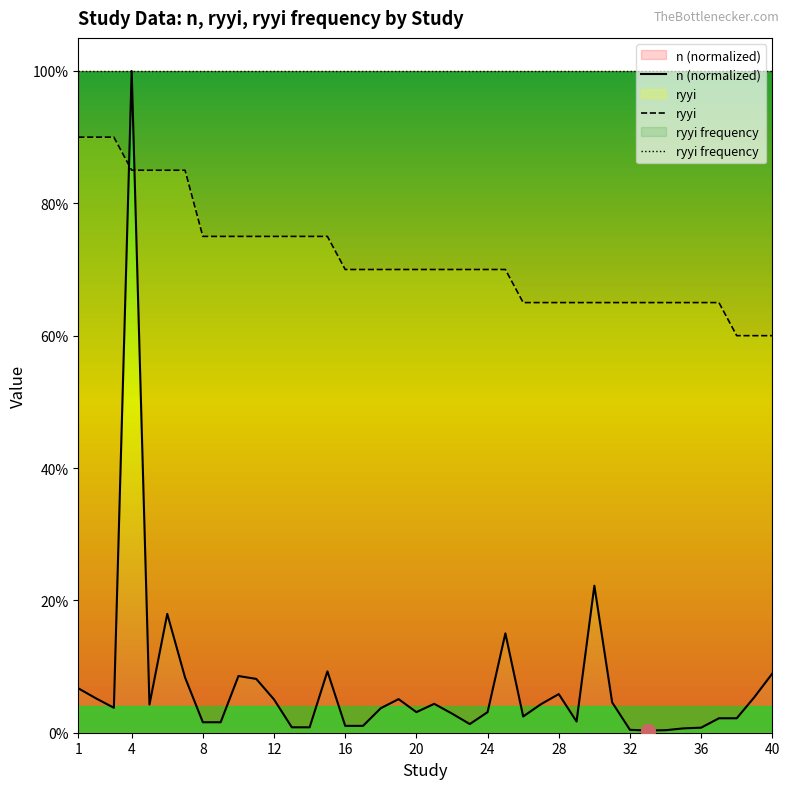

Between 27 and 34, which series saw the biggest shift?

n